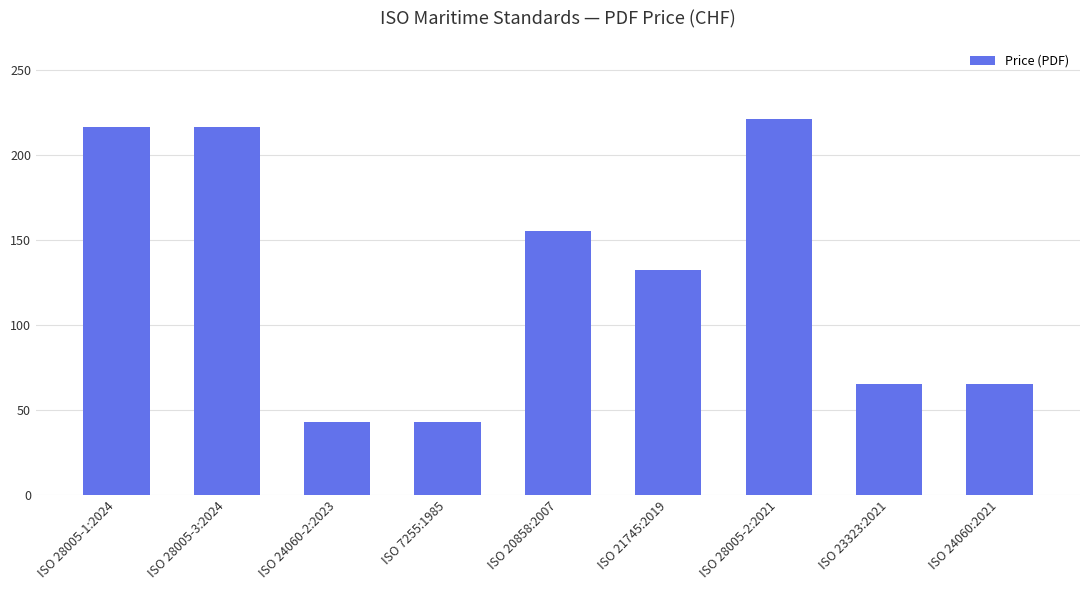

What is the change in value from ISO 24060-2:2023 to ISO 23323:2021?

+22